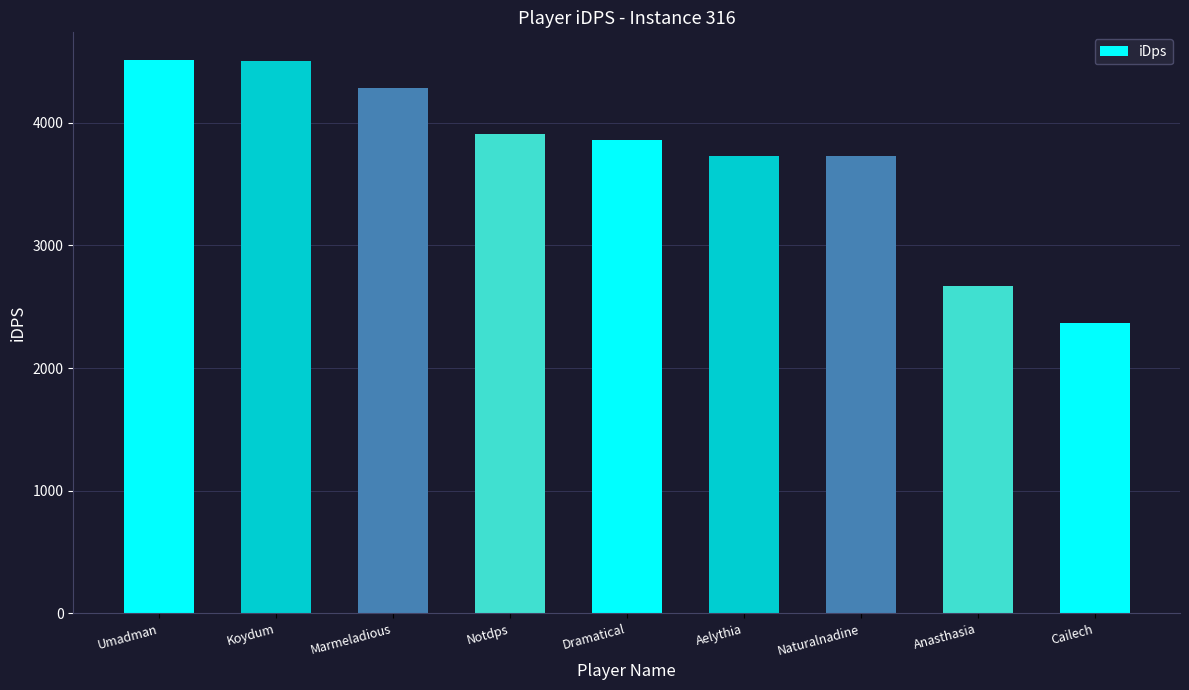

The value at Notdps is 2209.2. True or false?

False